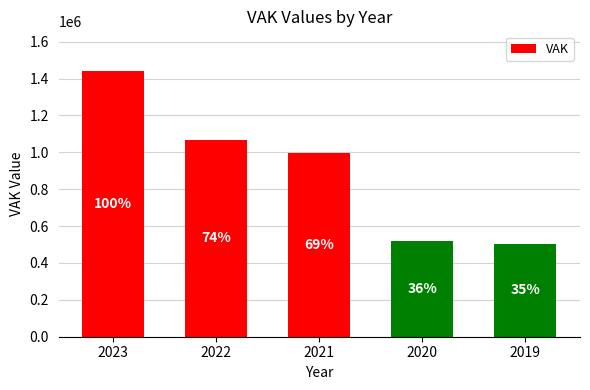

List the labels in order of value, largest first.

2023, 2022, 2021, 2020, 2019